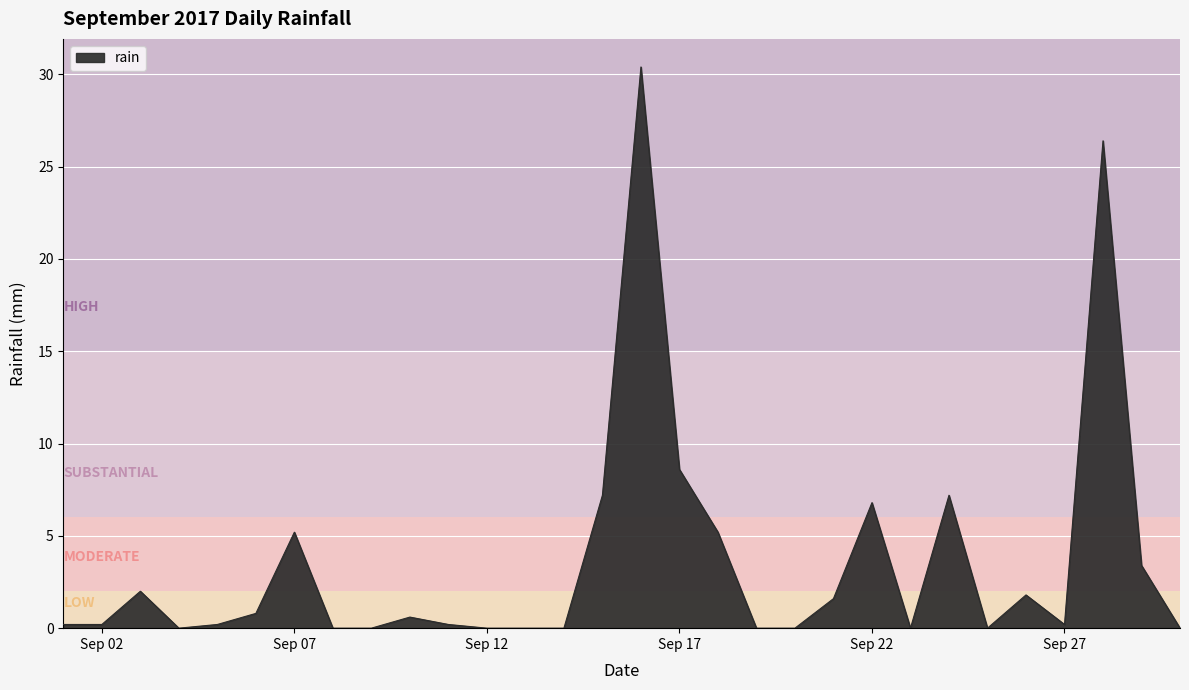

What is the average value?

3.6